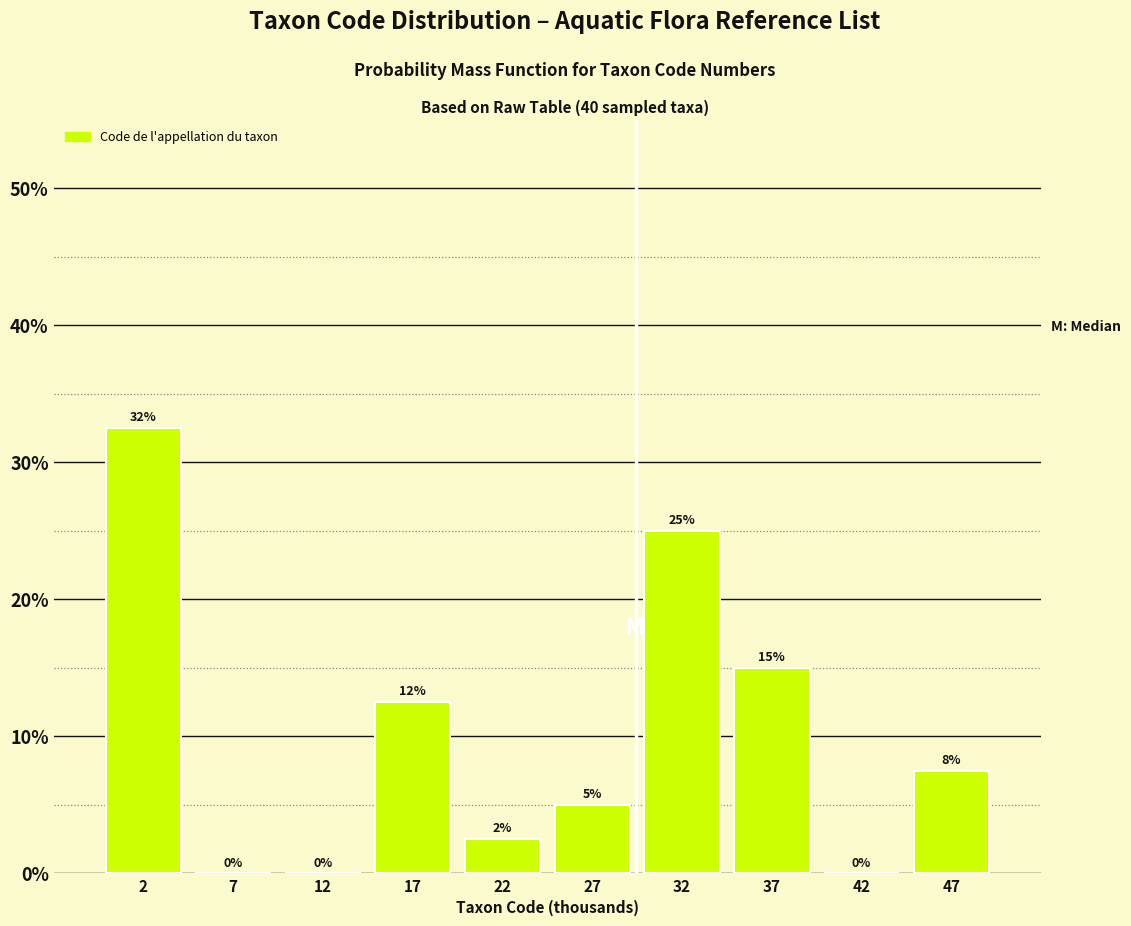

True or false: the data shows 9.8 at 47.

False